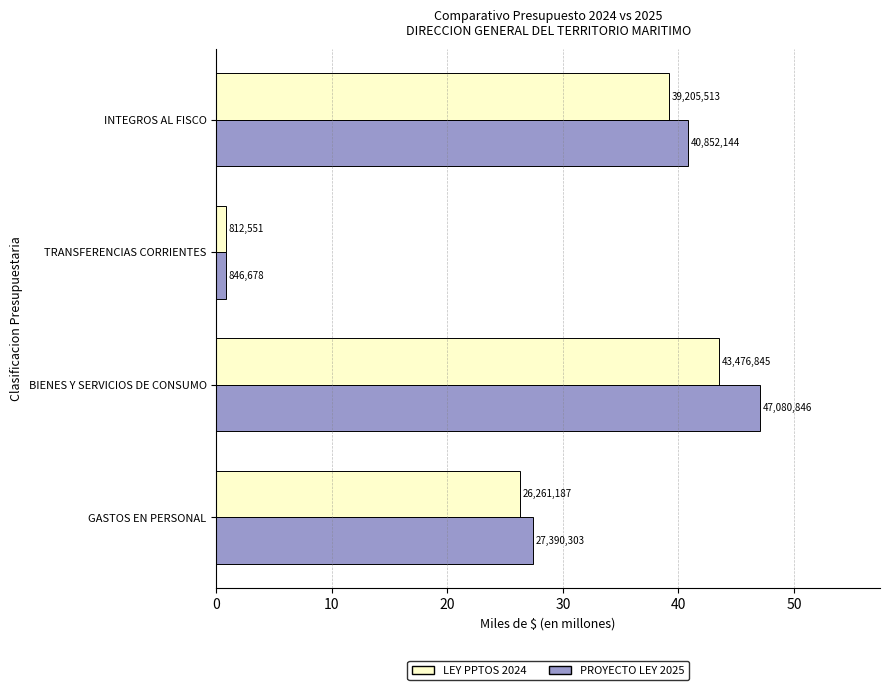

Reading right to left, transcribe all the data shown in this chart.

LEY PPTOS 2024: 39205513	812551	43476845	26261187
PROYECTO LEY 2025: 40852144	846678	47080846	27390303